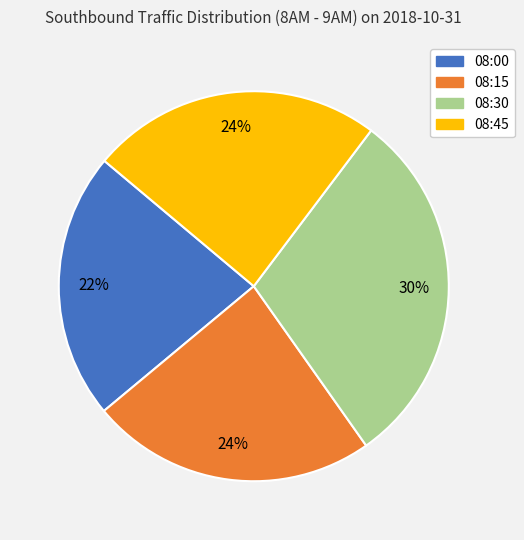

What percentage is the 08:15 slice, to the nearest percent?

24%